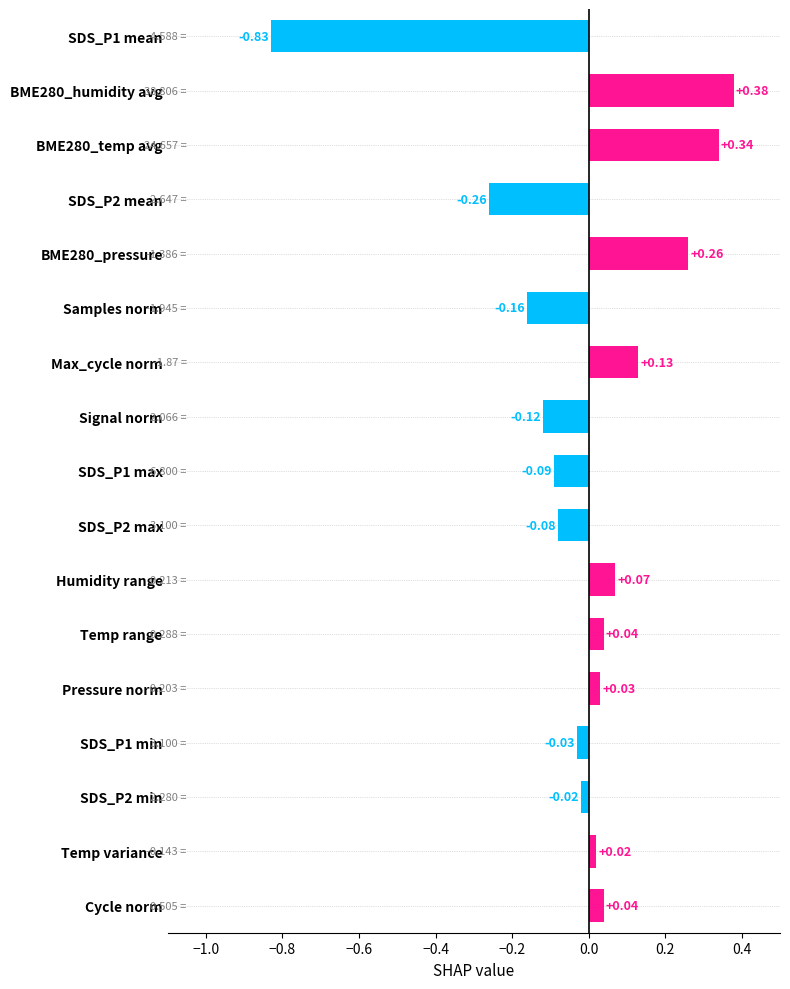

At which category does the chart reach its minimum across all series?

SDS_P1 mean